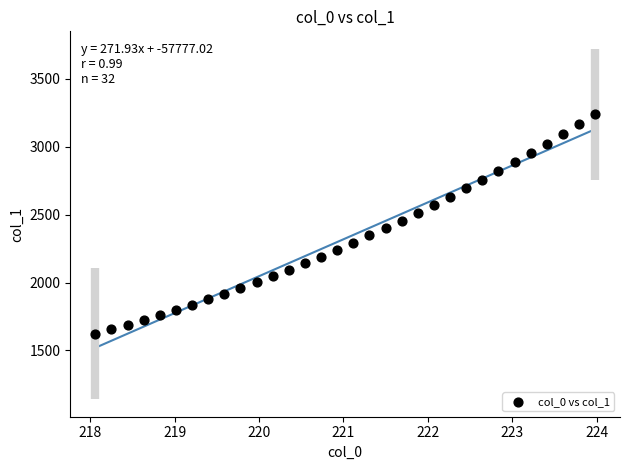

What is the range of X values (max minus min)?

5.9